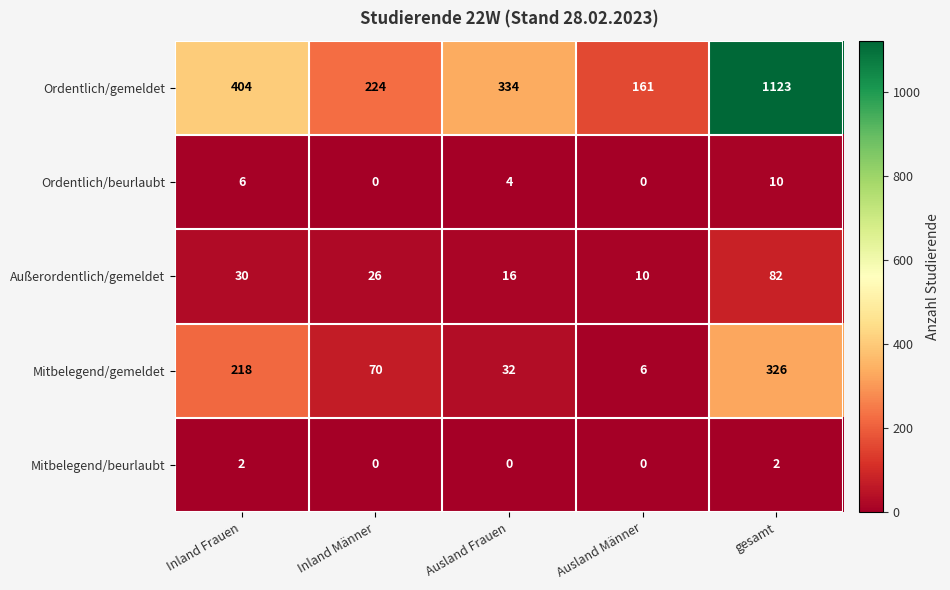

Reading left to right, extract all data points from this chart.

Ordentlich/gemeldet: 404	224	334	161	1123
Ordentlich/beurlaubt: 6	0	4	0	10
Außerordentlich/gemeldet: 30	26	16	10	82
Mitbelegend/gemeldet: 218	70	32	6	326
Mitbelegend/beurlaubt: 2	0	0	0	2